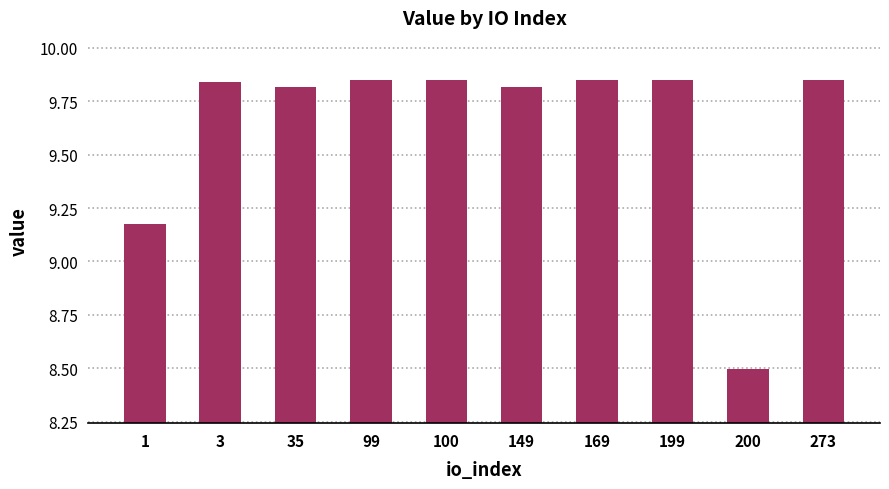

Is it true that the value at 273 is 13.1?

False